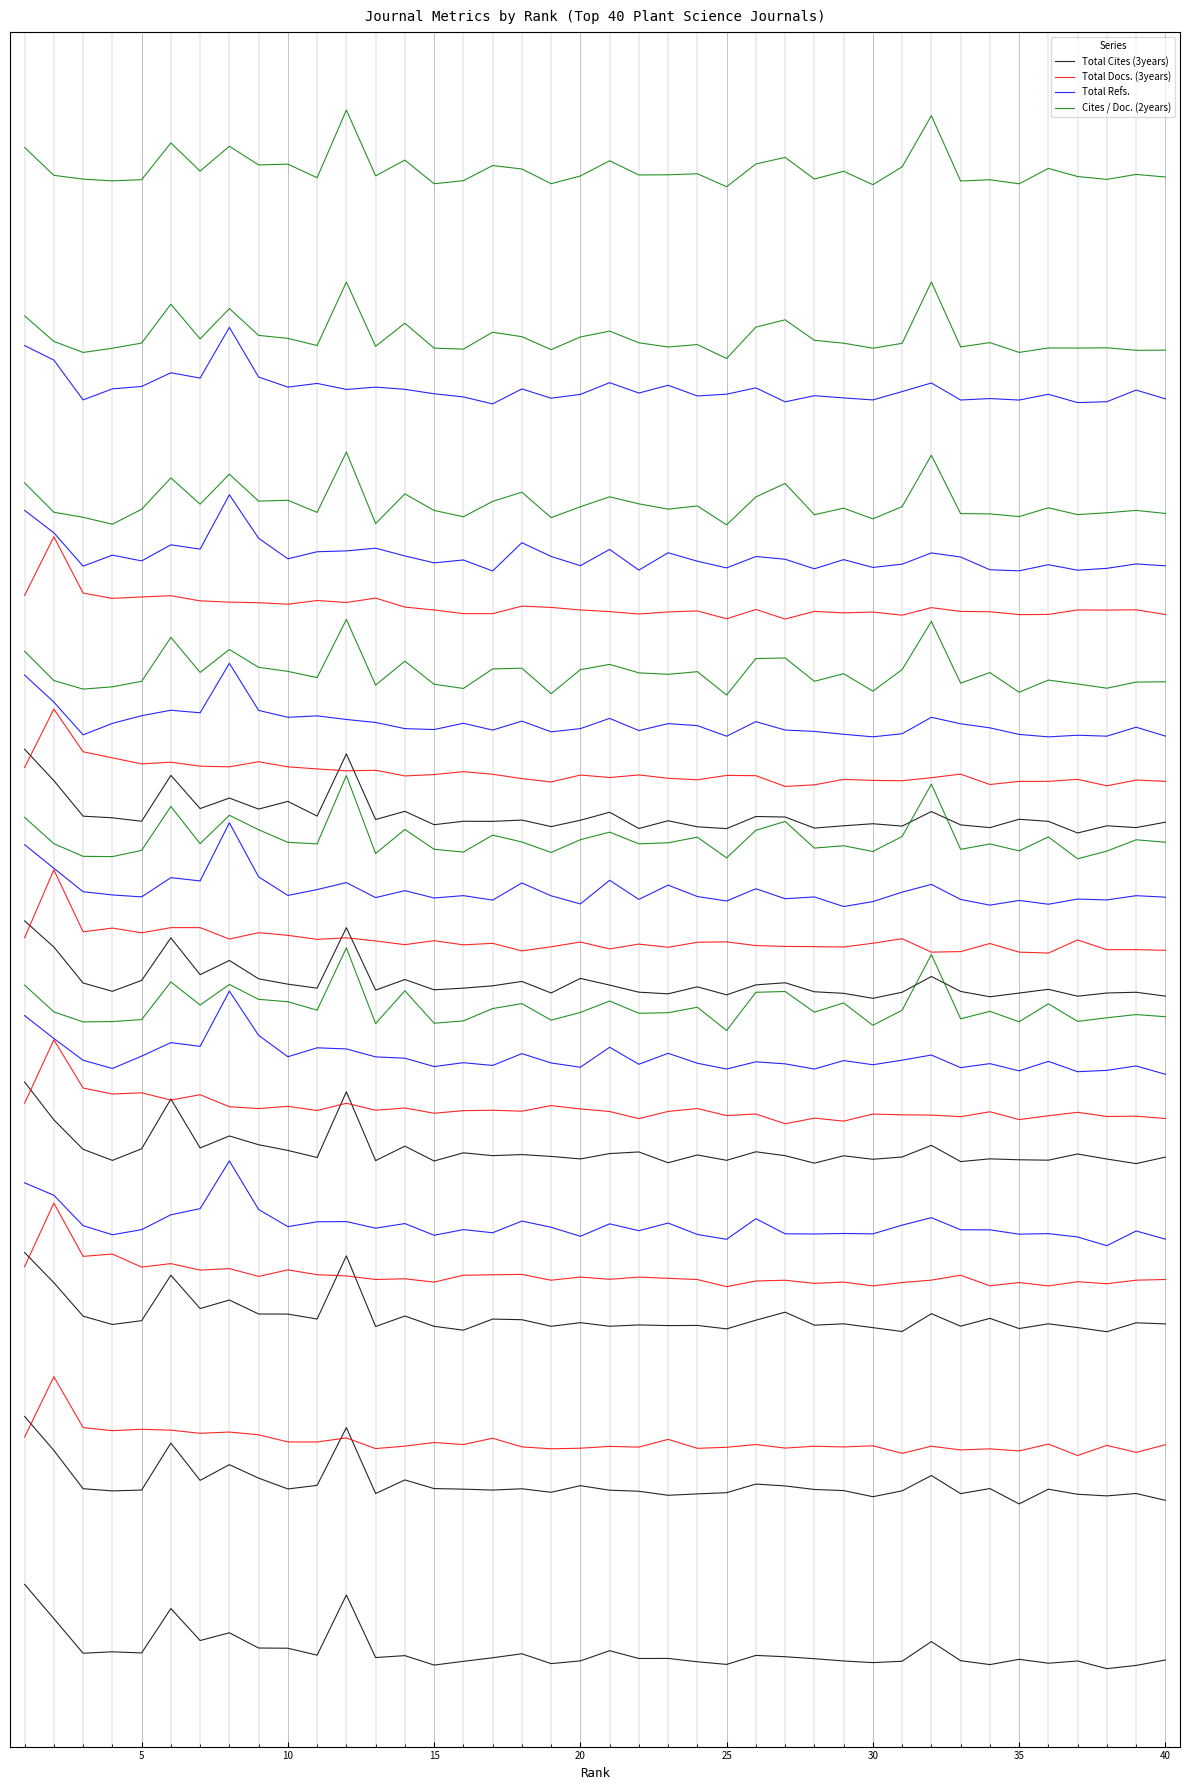

How many interior local valleys does the Cites / Doc. (2years) series have?

13